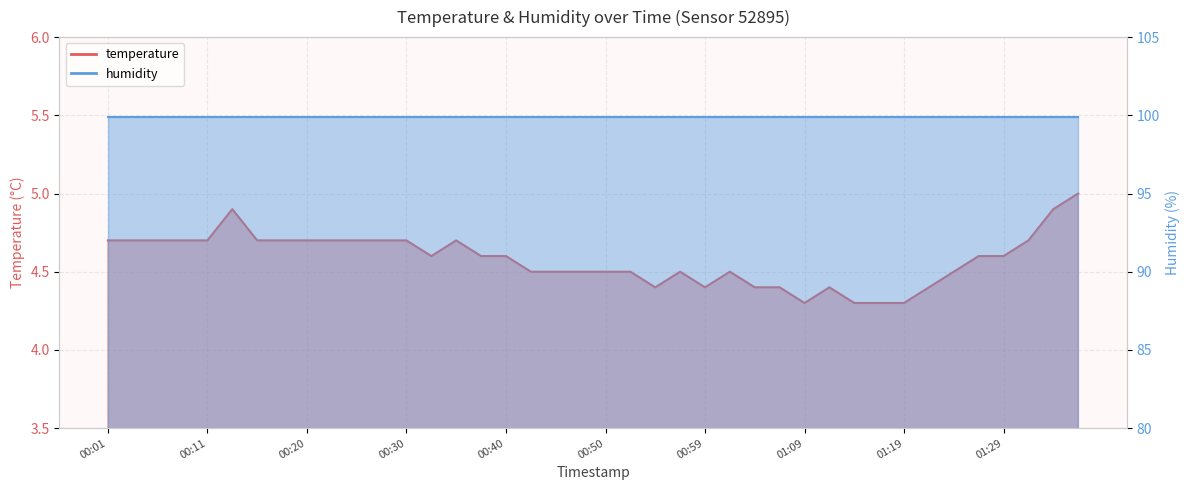

Read the value at 01:07.

4.4